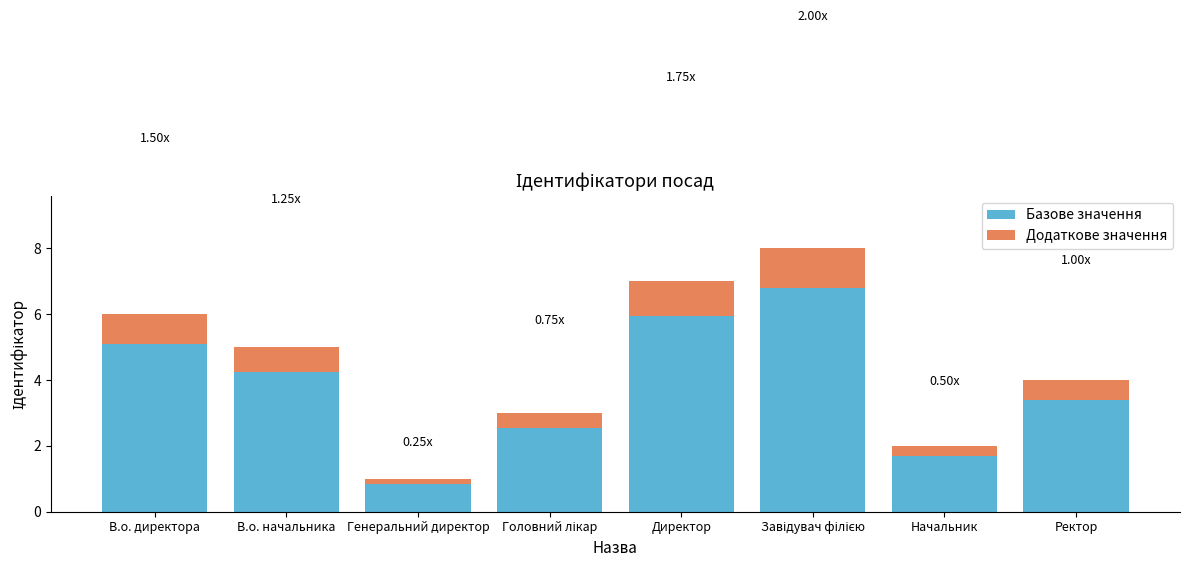

Which category has the lowest value in the Базове значення series?

Генеральний директор